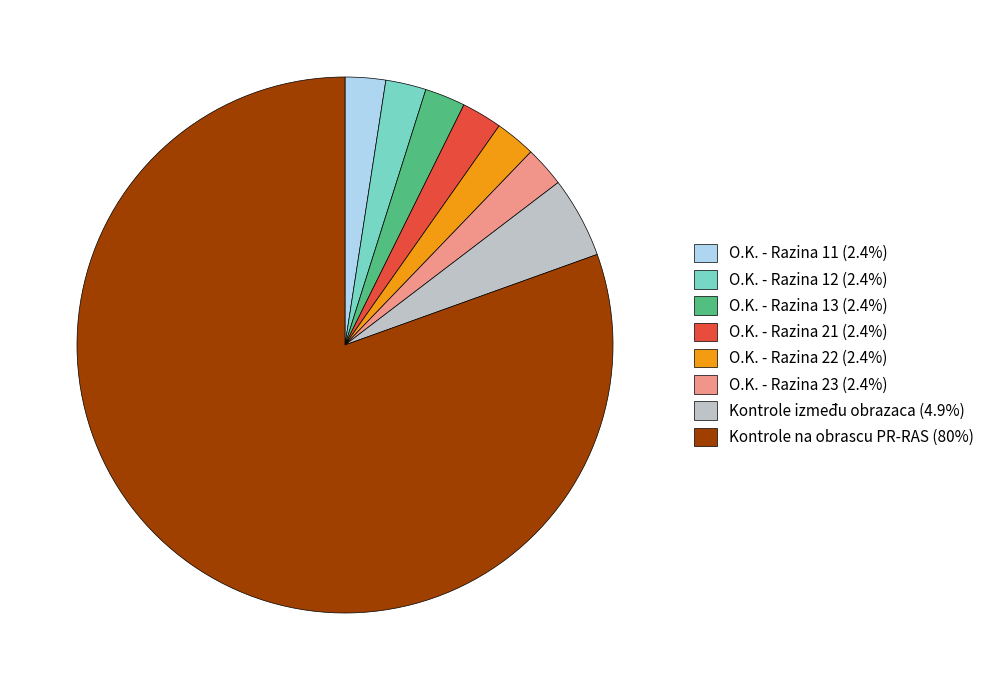

True or false: O.K. - Razina 23 accounts for 2% of the total.

True